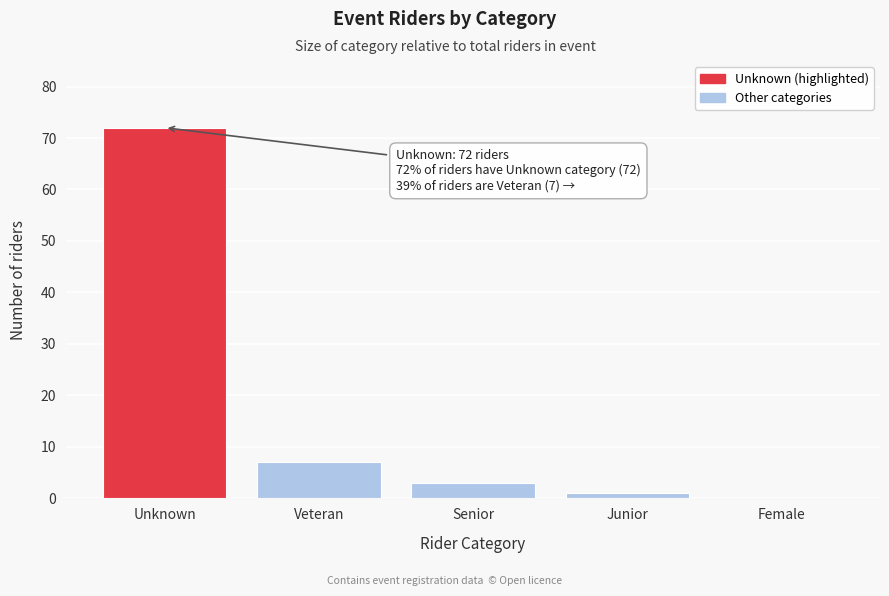

Reading right to left, what are all the values shown in this chart?

Female=0	Junior=1	Senior=3	Veteran=7	Unknown=72